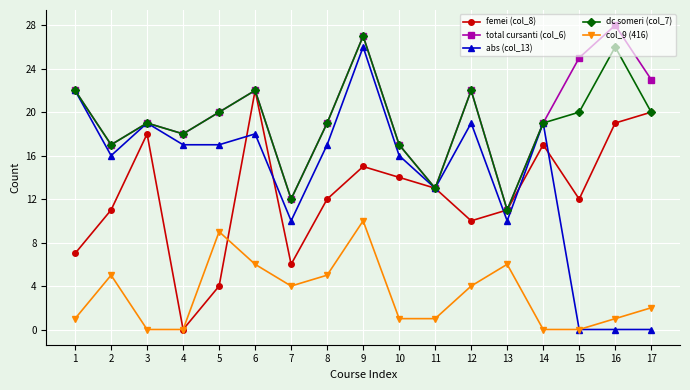

How many categories are shown in the chart?

17